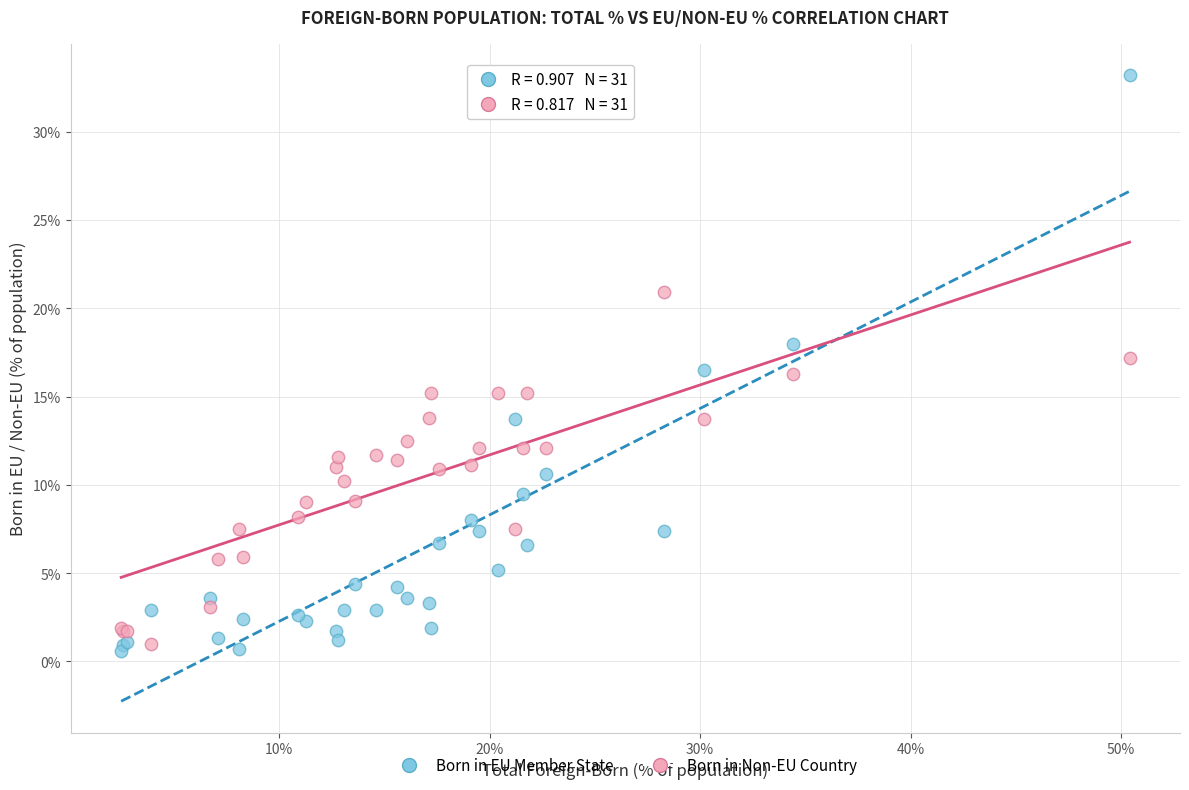

Which series contains the highest Y value?

Born in EU Member State